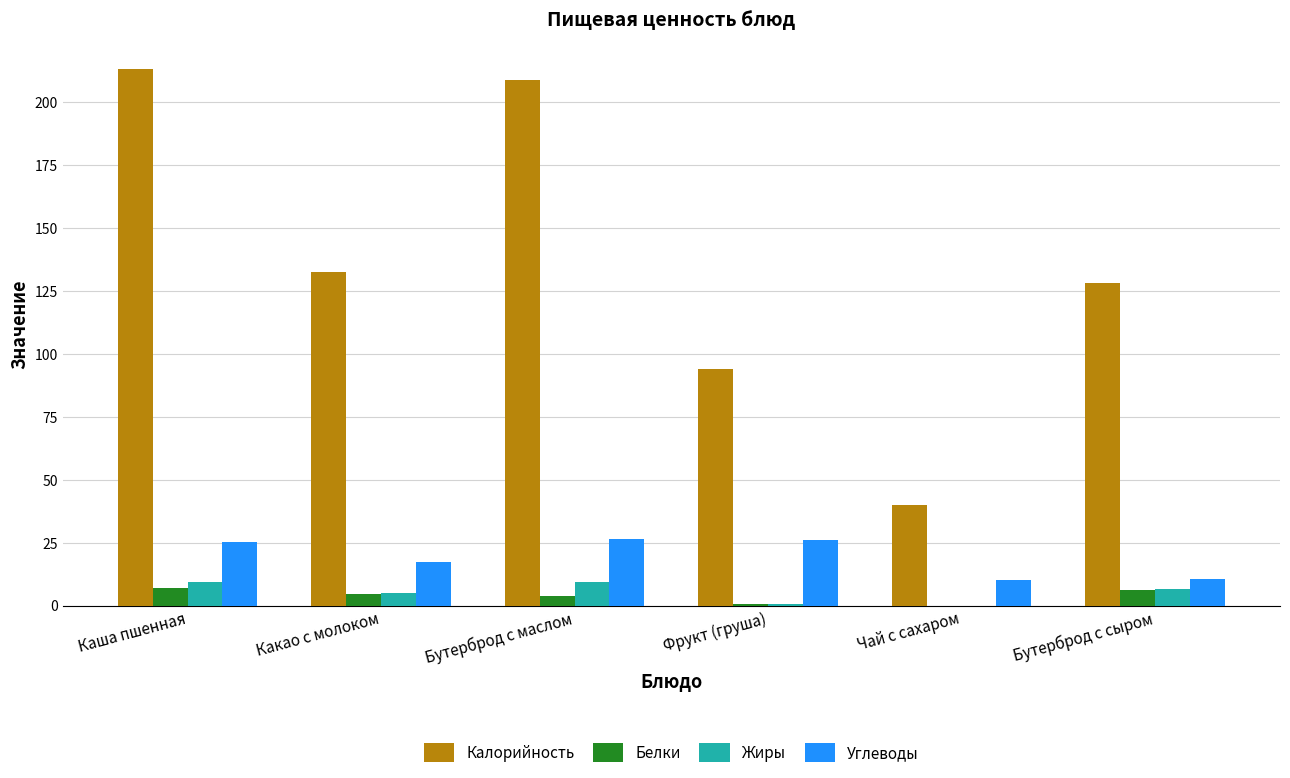

Which series has the largest total across all categories?

Калорийность